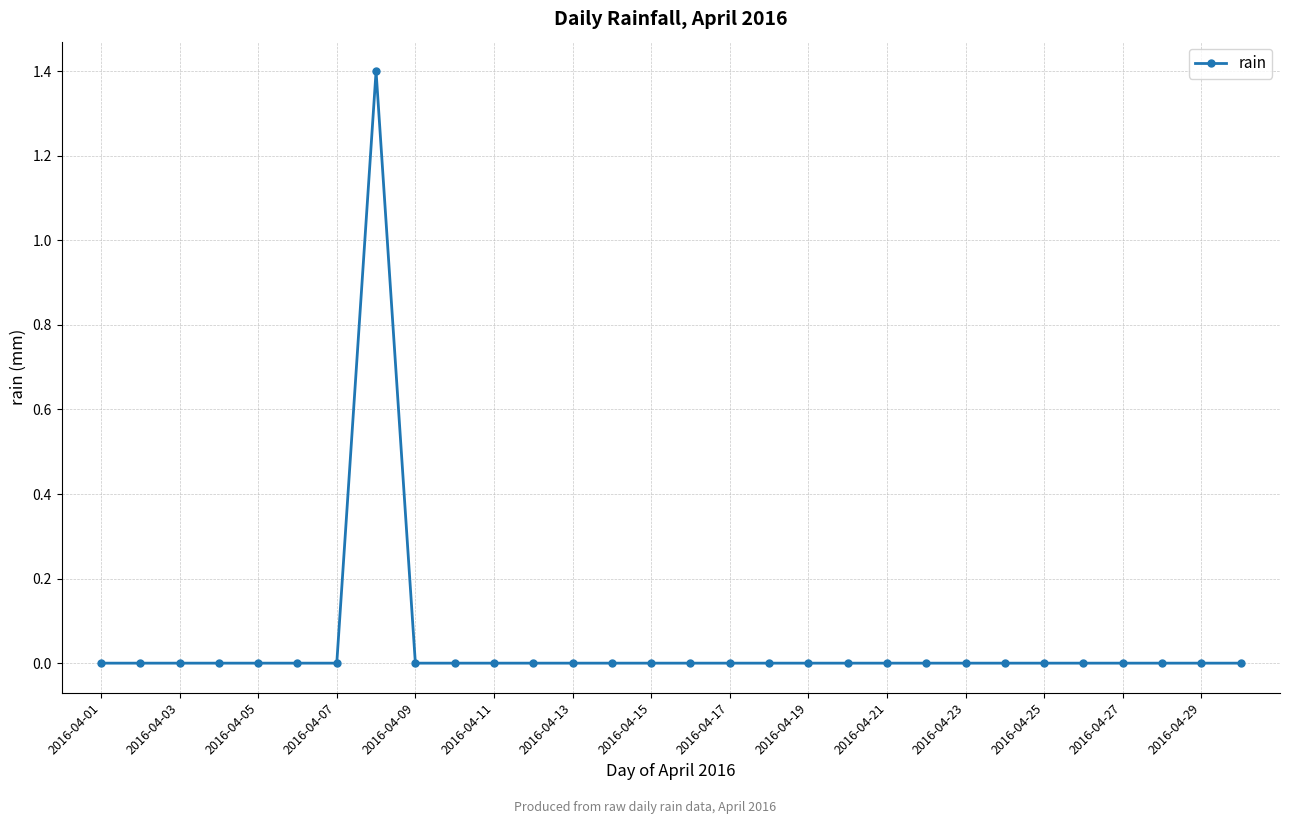

What is the greatest value displayed?

1.4